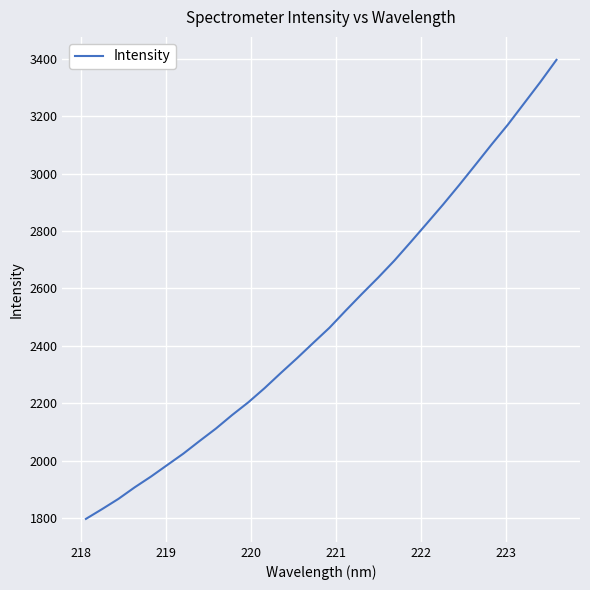

What is the smallest value displayed?

1797.9